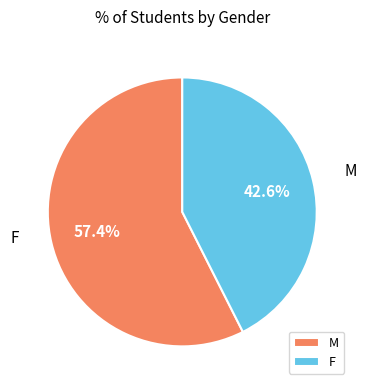

Which slice is the largest?

M